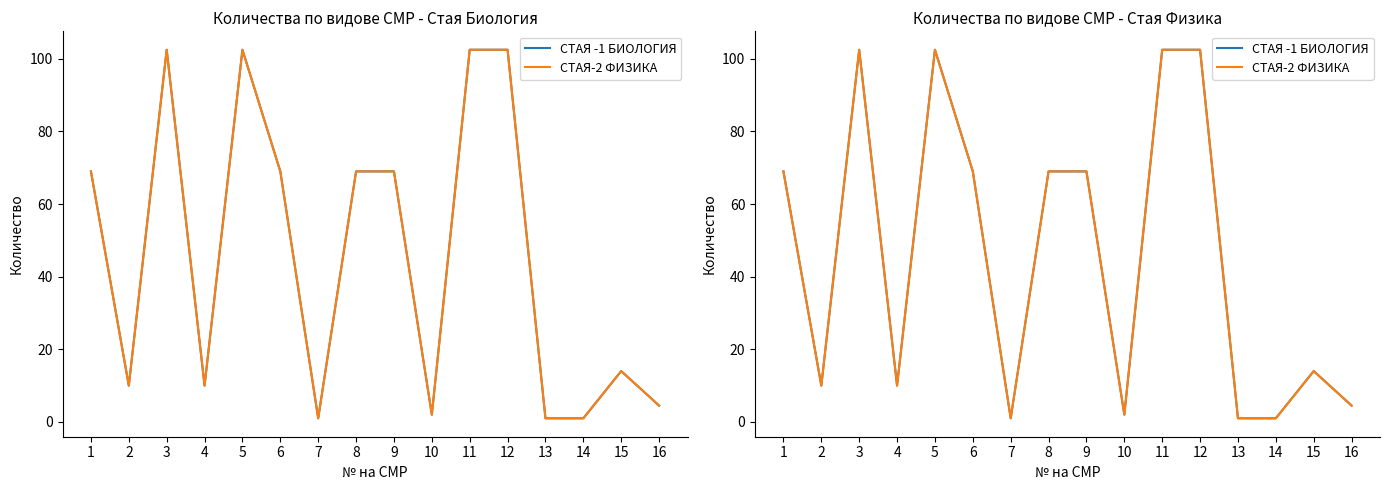

Is it true that СТАЯ -1 БИОЛОГИЯ equals 57.8 at 3?

False